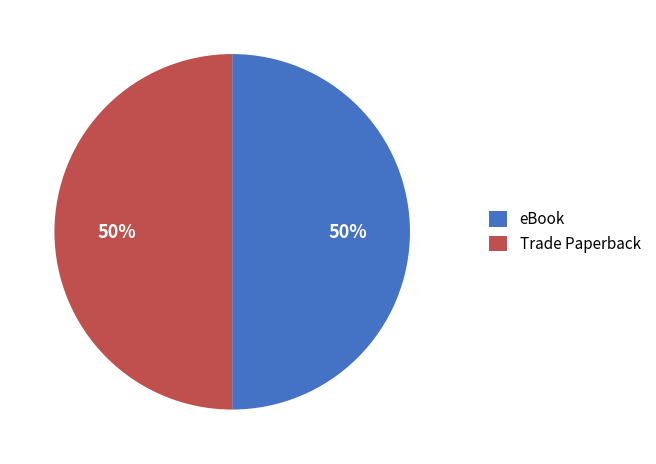

How many slices are in this pie chart?

2